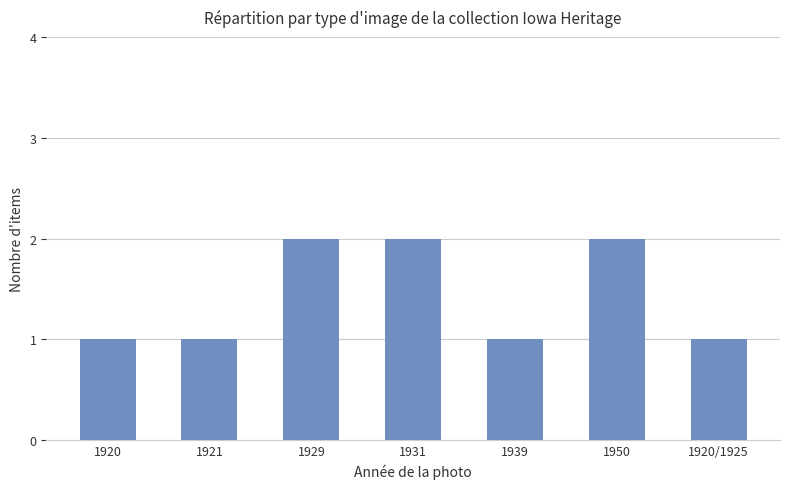

What is the label of the 4th bar from the left?

1931